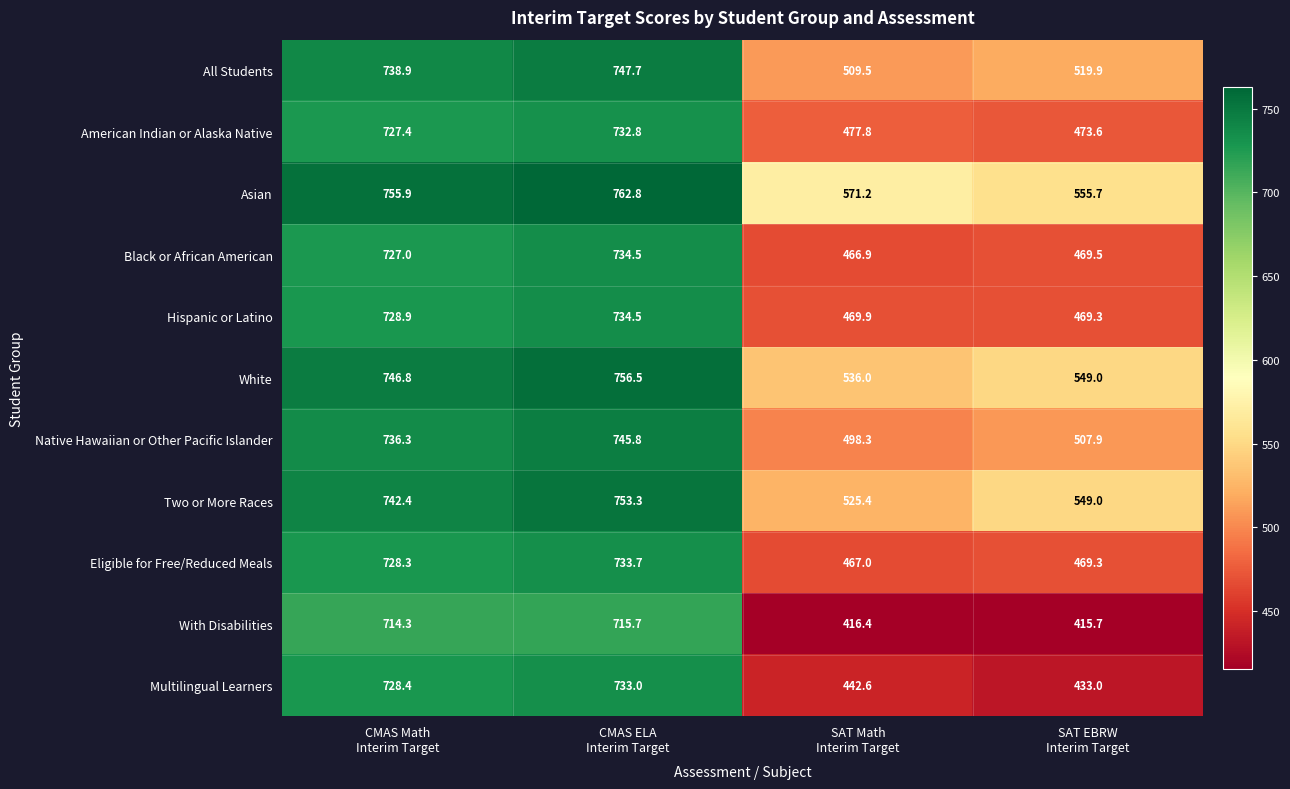

What is the difference between the maximum and second lowest values in the American Indian or Alaska Native series?

255.0